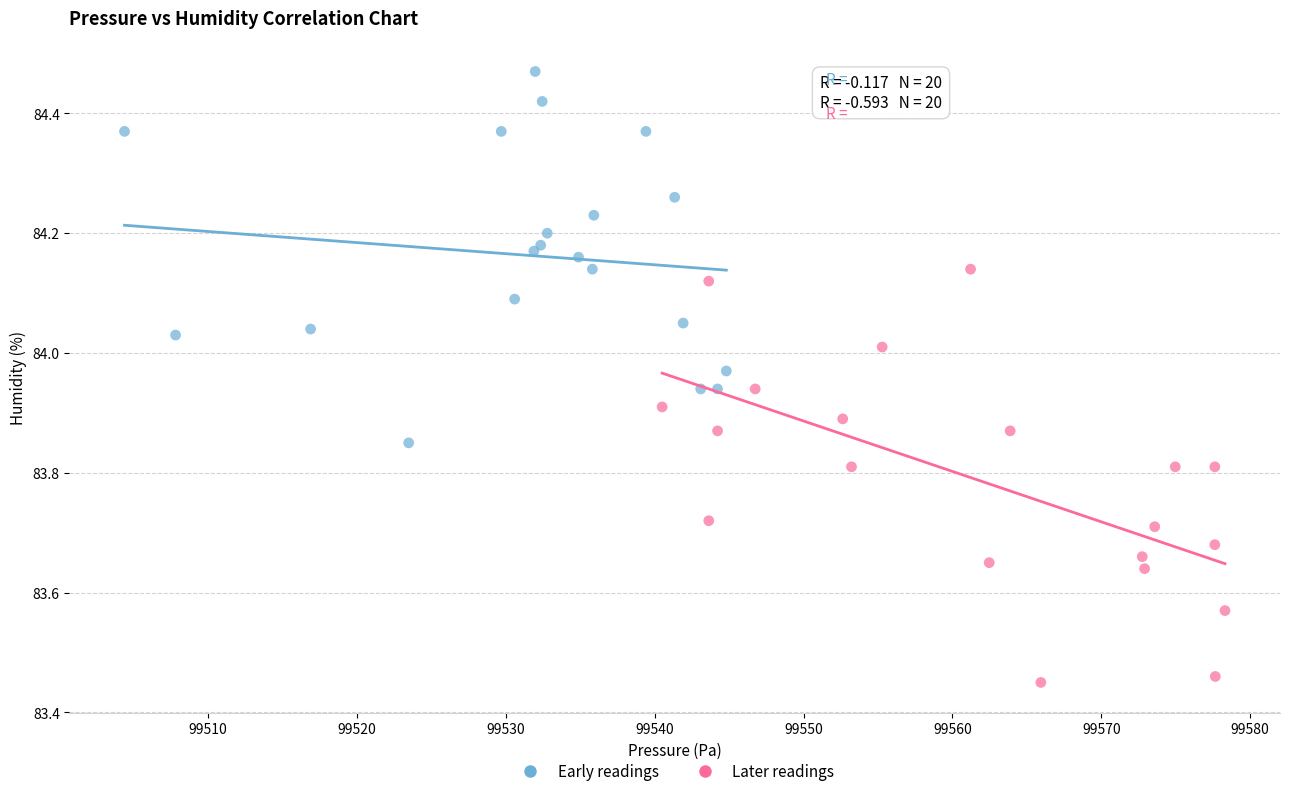

Which series contains the highest Y value?

Early readings